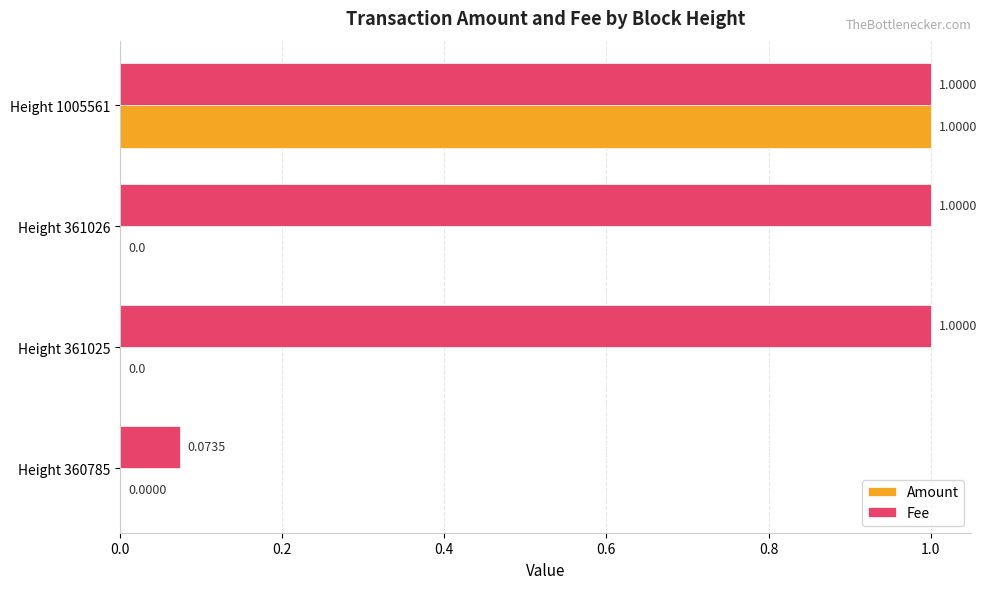

What are all the series names shown in the legend?

Amount, Fee